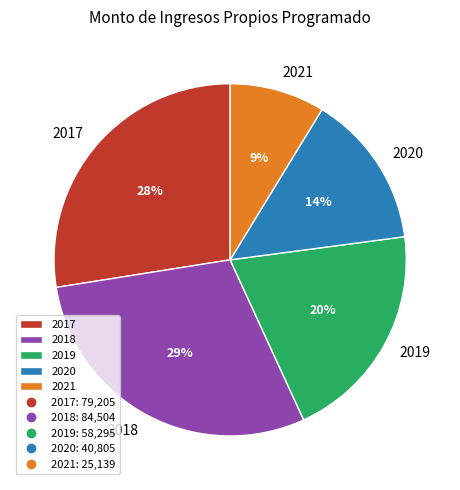

Which category has the smallest portion of the pie?

2021